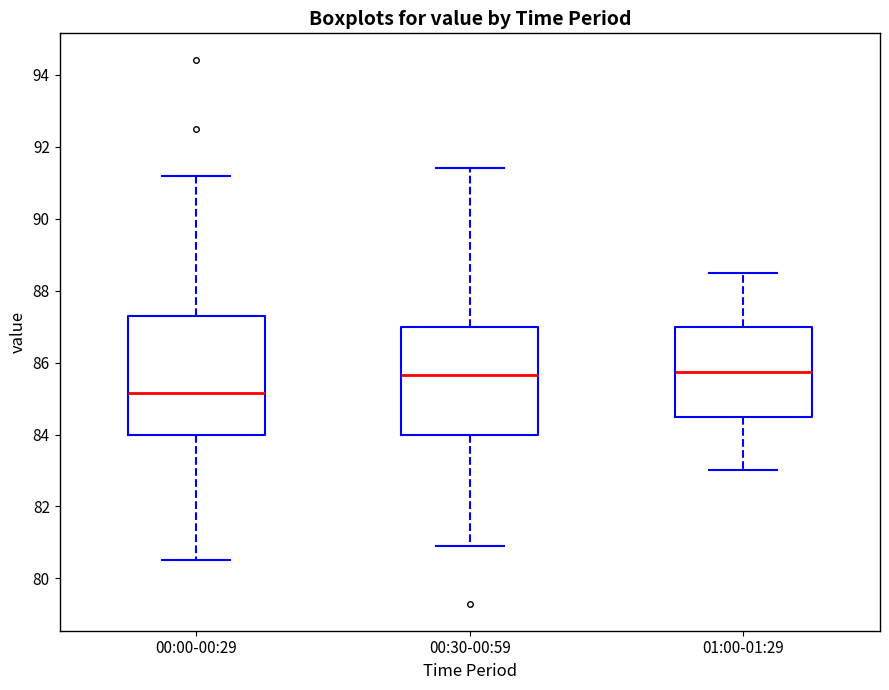

Reading left to right, transcribe this box plot: for each box, give where its median line is, the range the box spans, and where its two whiskers end, as read against the y-axis. The values are not printed on the chart, so give them approximately, as read against the axis.

00:00-00:29: median 85.2, box 84.0 to 87.4, whiskers 80.6 to 91.2
00:30-00:59: median 85.6, box 84.0 to 87.0, whiskers 81.0 to 91.4
01:00-01:29: median 85.8, box 84.6 to 87.0, whiskers 83.0 to 88.6